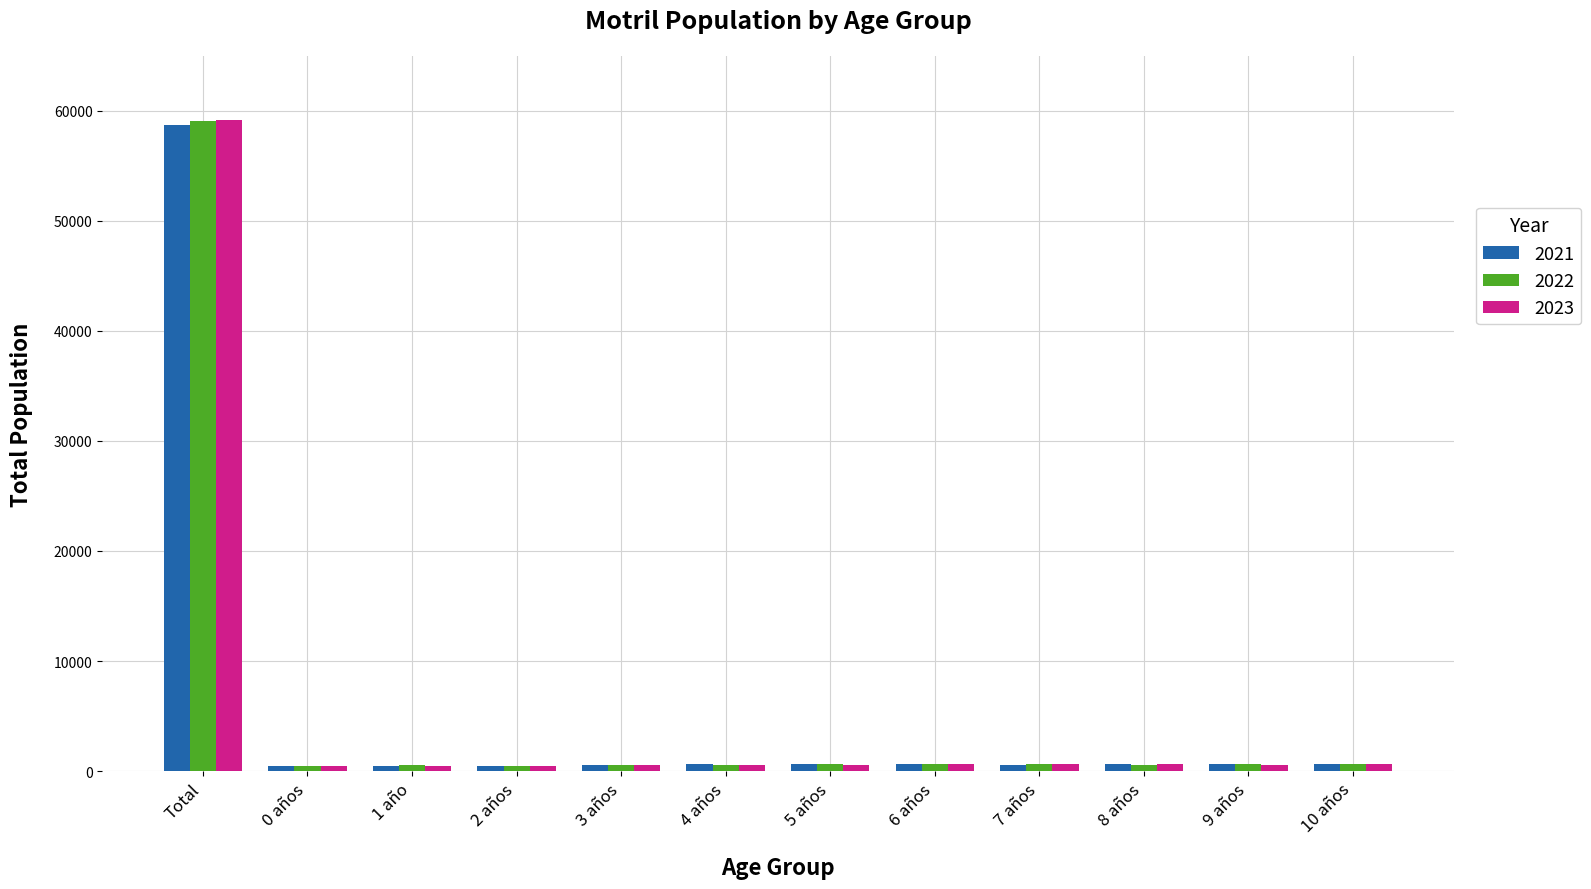

At which category is the sum across all series the highest?

Total